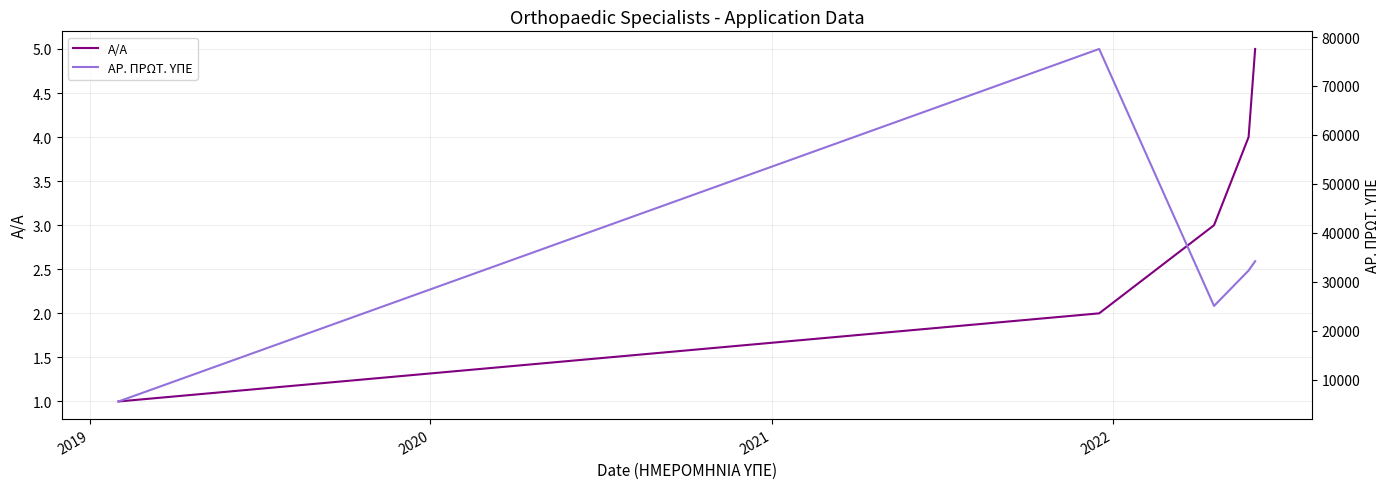

Which series has the widest spread of values?

ΑΡ. ΠΡΩΤ. ΥΠΕ